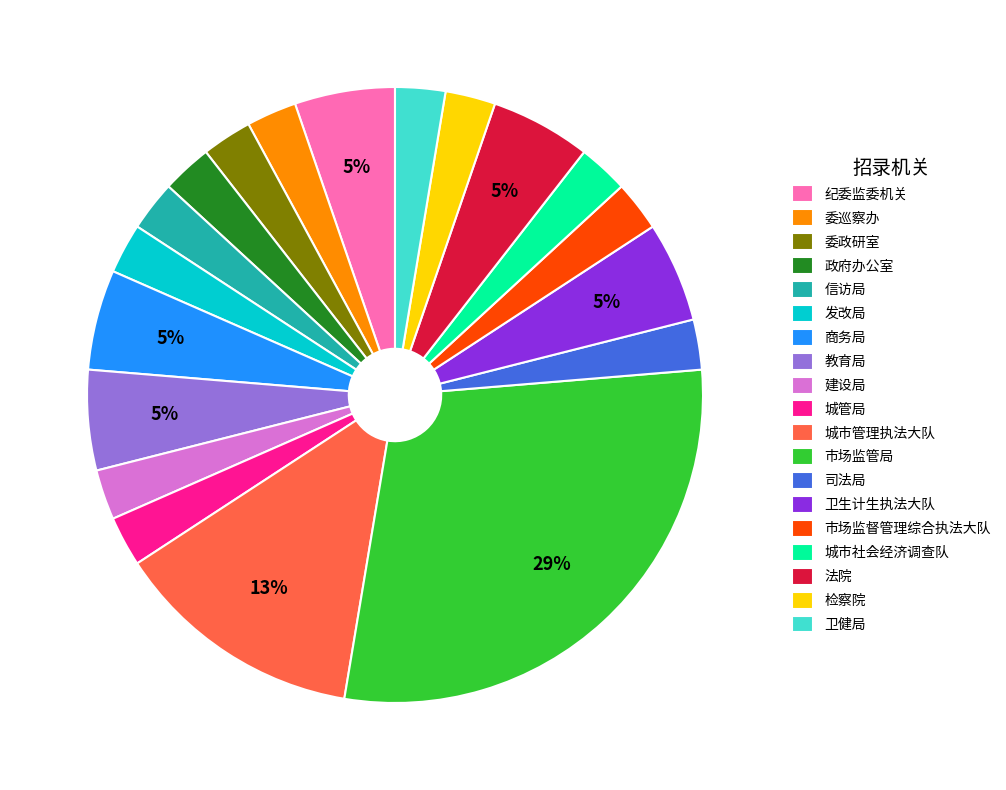

Which slice is the largest?

市场监管局